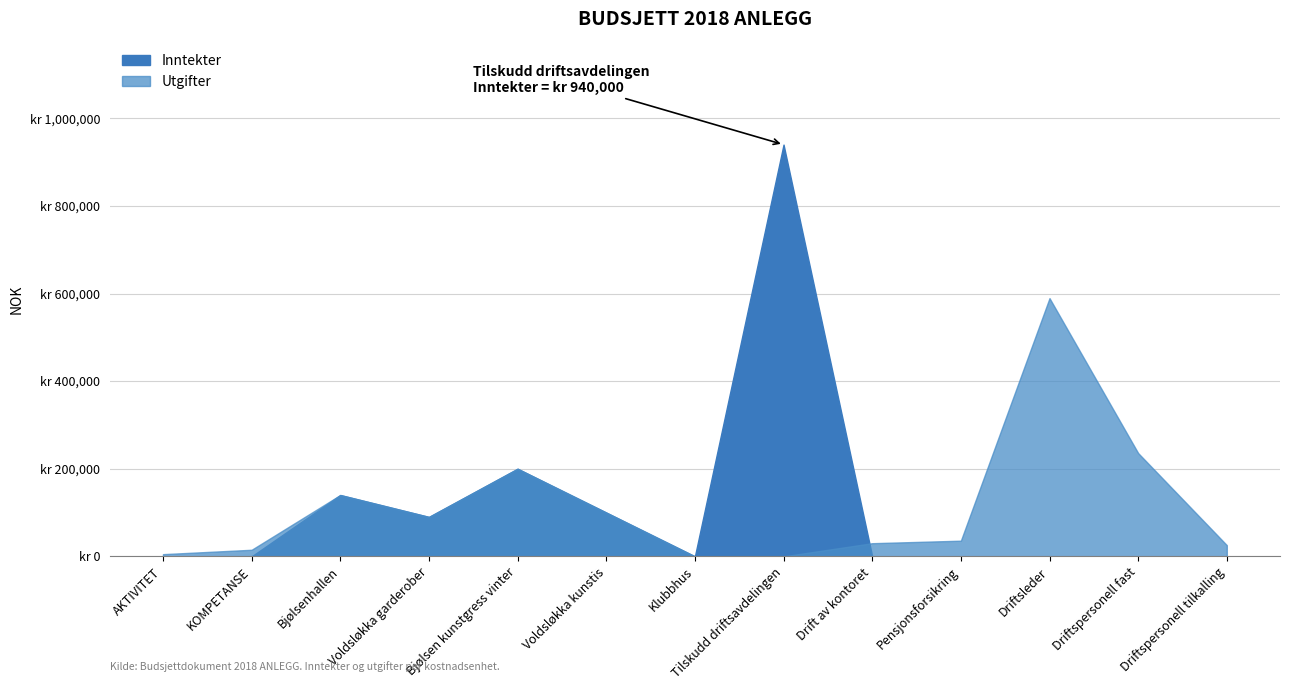

Is the value of Inntekter at Driftspersonell tilkalling greater than the value of Utgifter at Voldsløkka garderober?

No